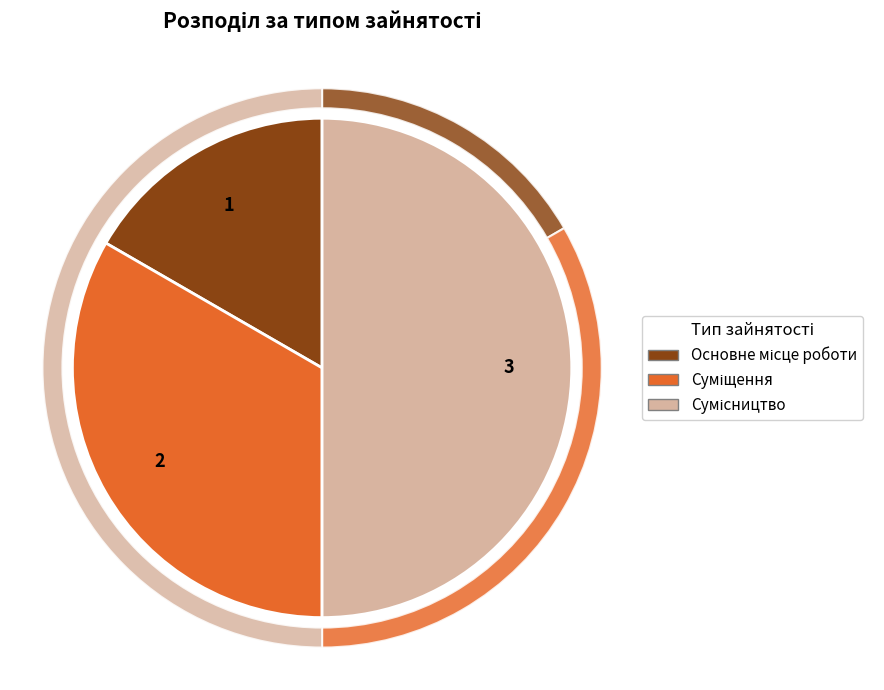

To the nearest percent, what percentage of the pie is Суміщення?

33%